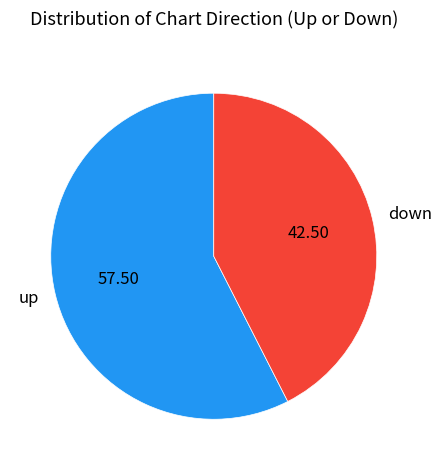

True or false: up accounts for 68% of the total.

False